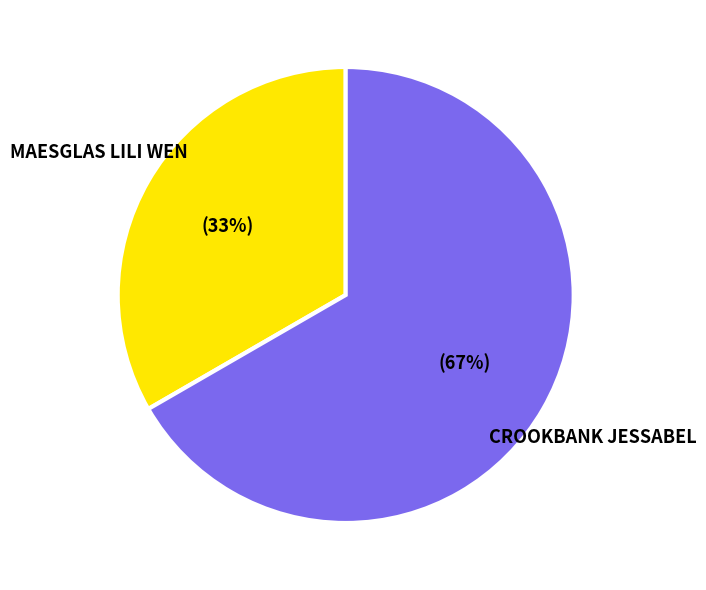

Is there a majority slice in this chart?

Yes